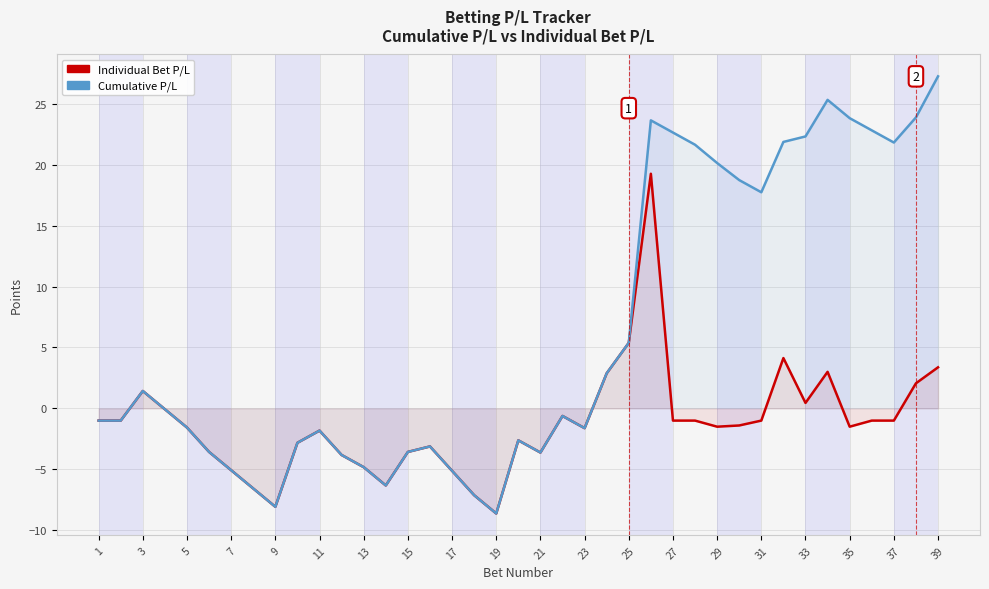

What is the average value of the Cumulative P/L series?

6.2